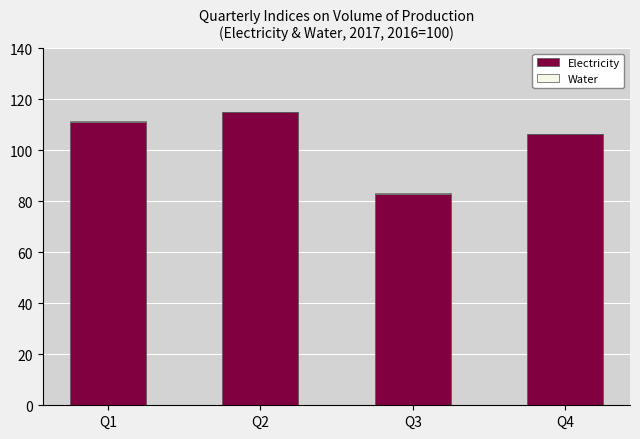

At which label is Electricity closest to 98?

Q4